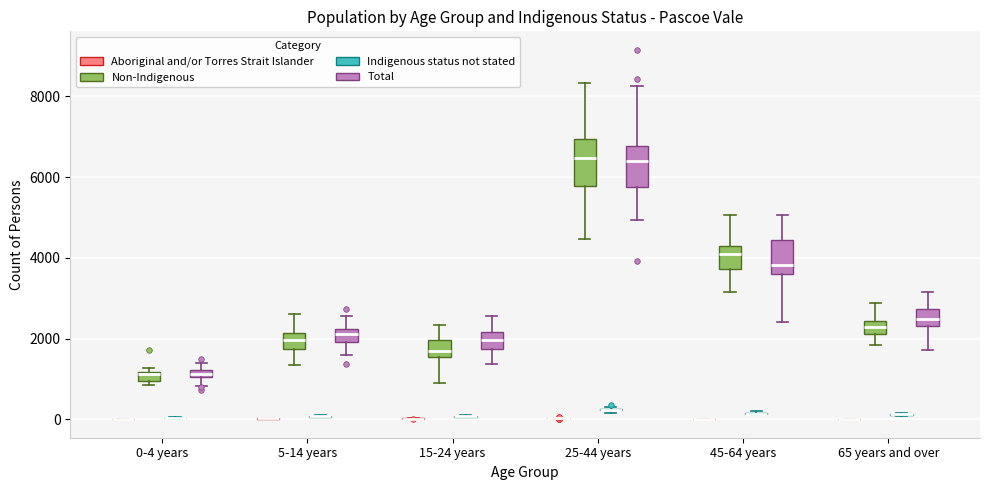

Where does the lower whisker of the box for 45-64 years (Non-Indigenous) end on the y-axis? The values are not printed on the chart, so give them approximately, as read against the axis.

3200